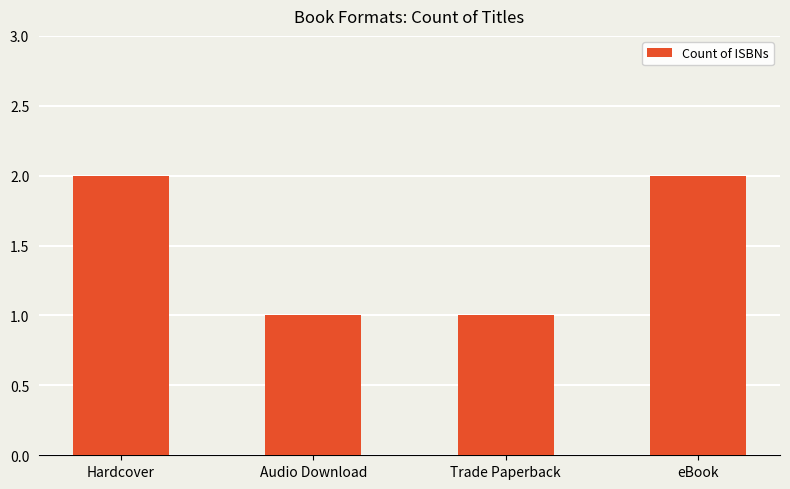

Is it true that the value at Hardcover is 3?

False